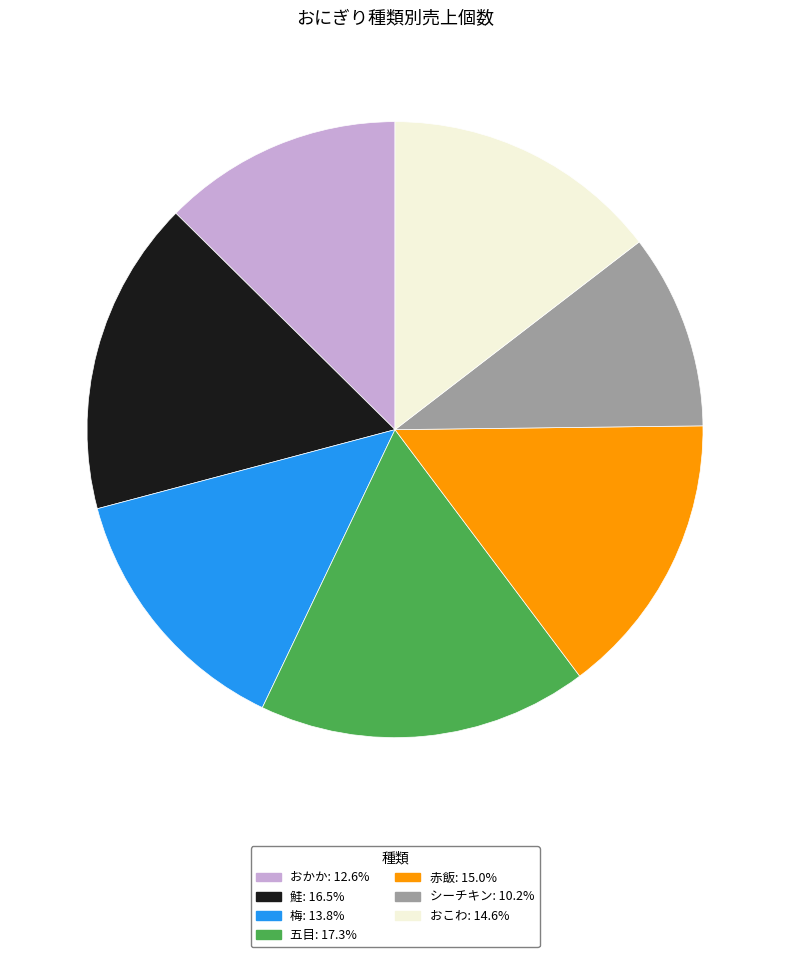

Combined, do 五目 and おこわ account for over 50%?

No